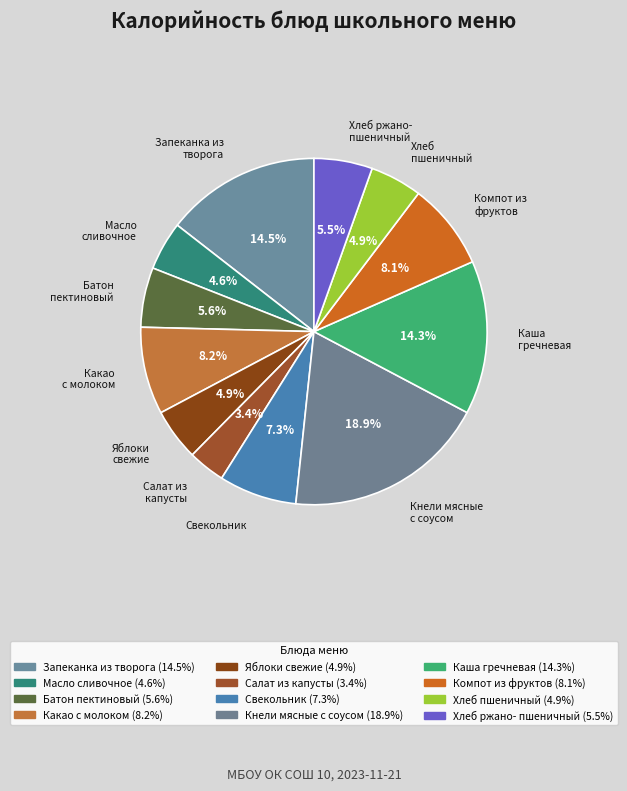

How many segments does this pie chart have?

12